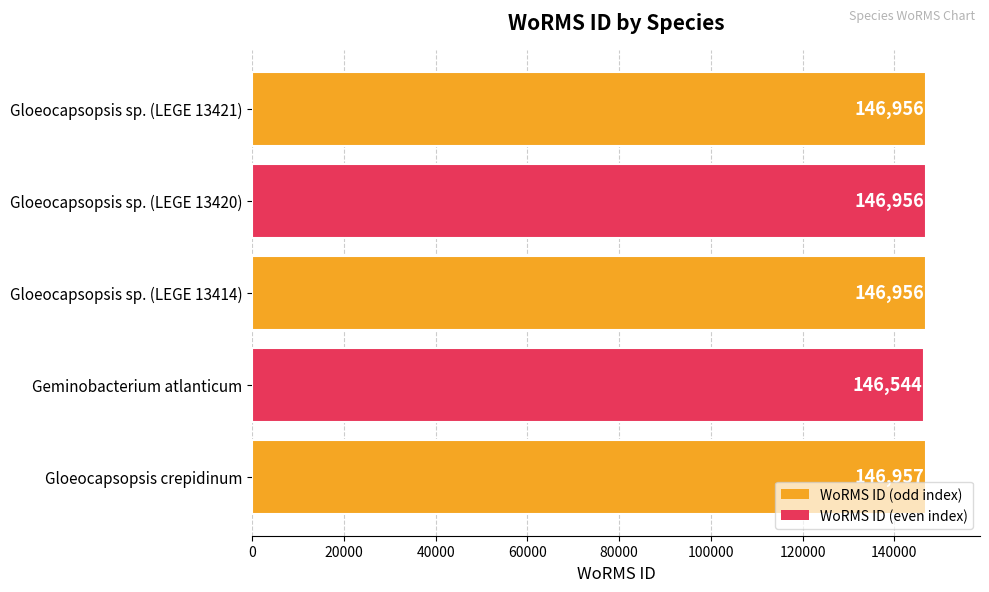

At which label is the value closest to 146750?

Geminobacterium atlanticum